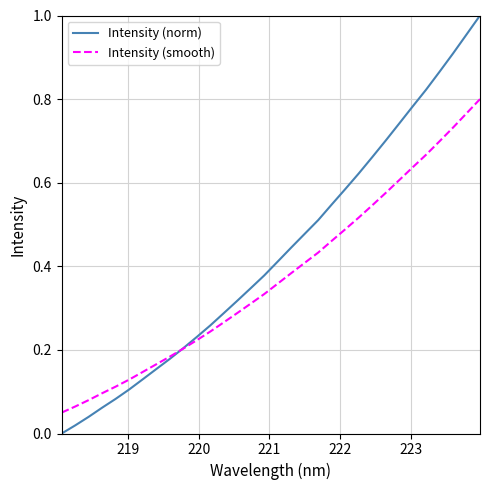

Count the number of categories in the chart.

32